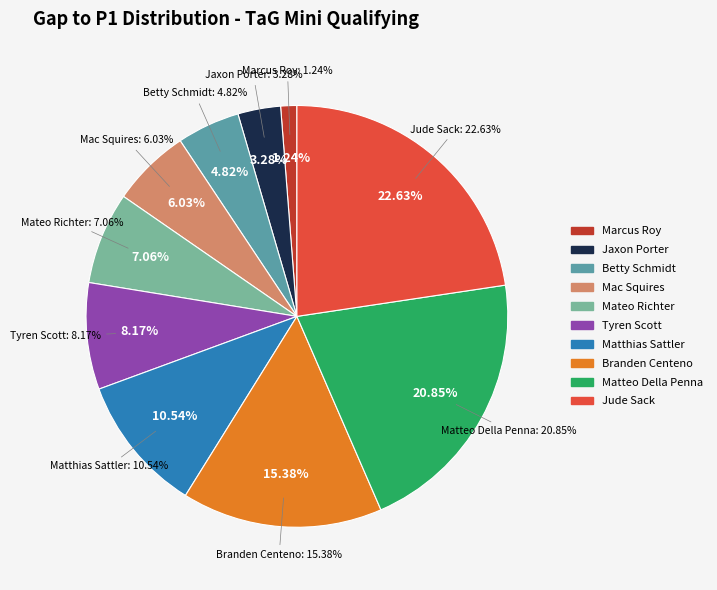

Is it true that Jude Sack is 23% of the pie?

True